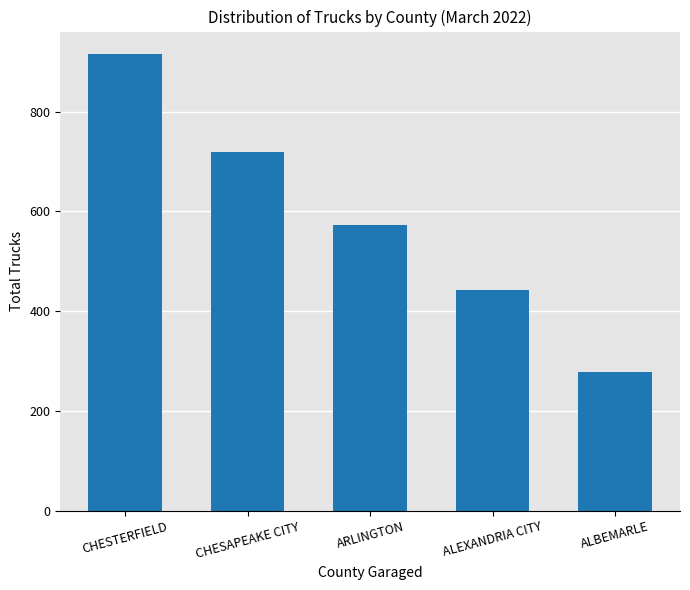

What is the value of the 5th bar from the left?

278